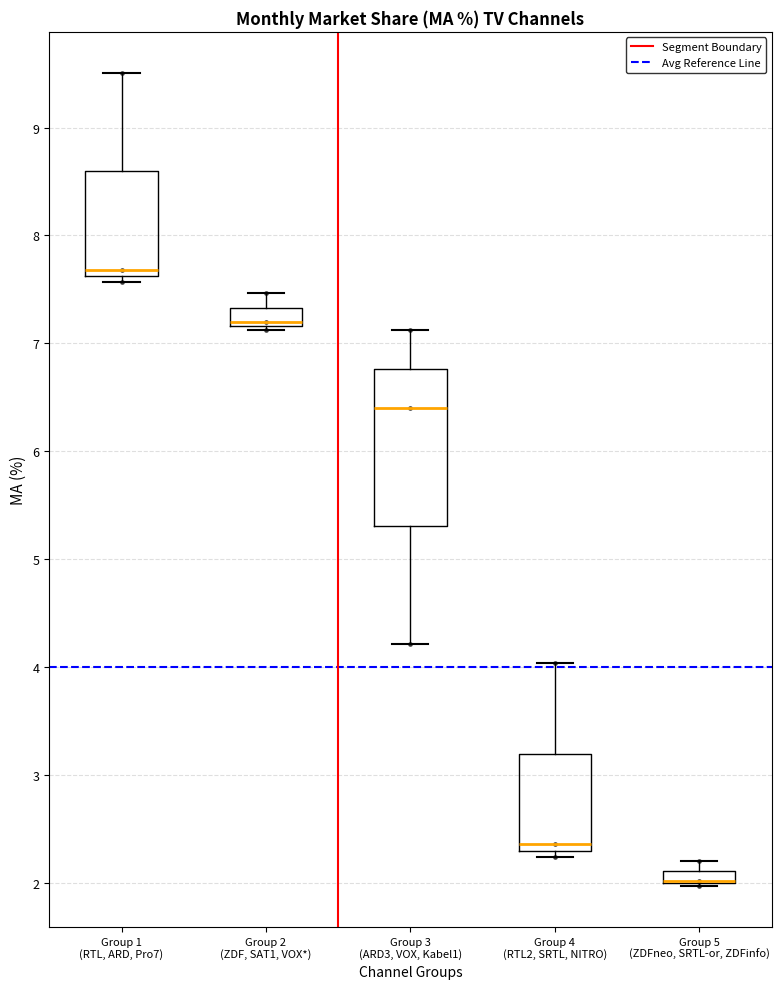

Where is the lower edge of the box for Group 2 (ZDF, SAT1, VOX*) on the y-axis? The values are not printed on the chart, so give them approximately, as read against the axis.

7.2